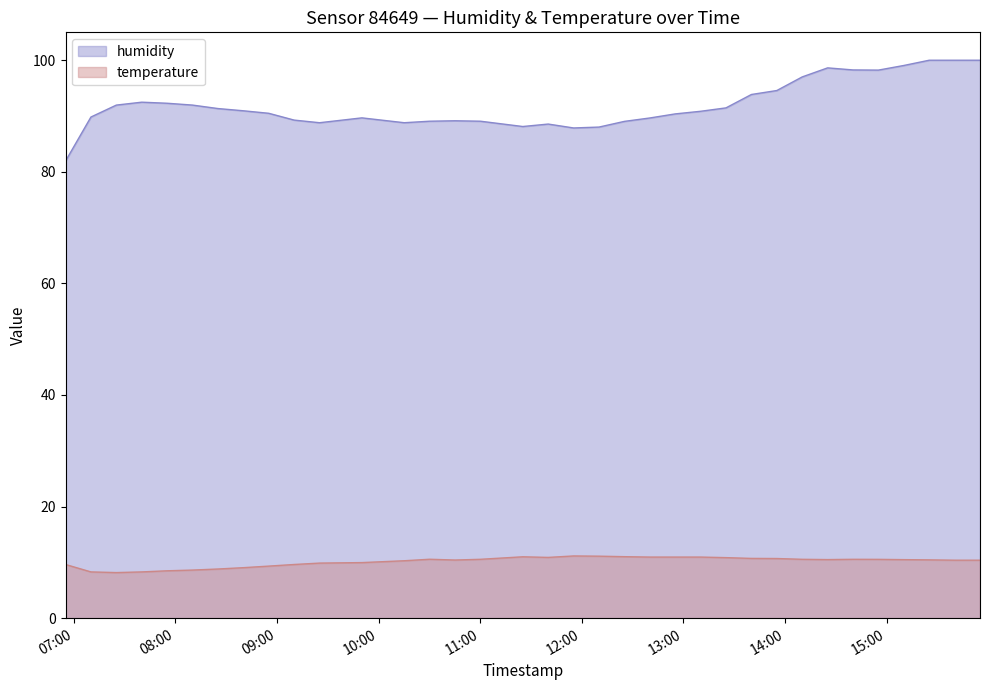

How many series are shown in this chart?

2